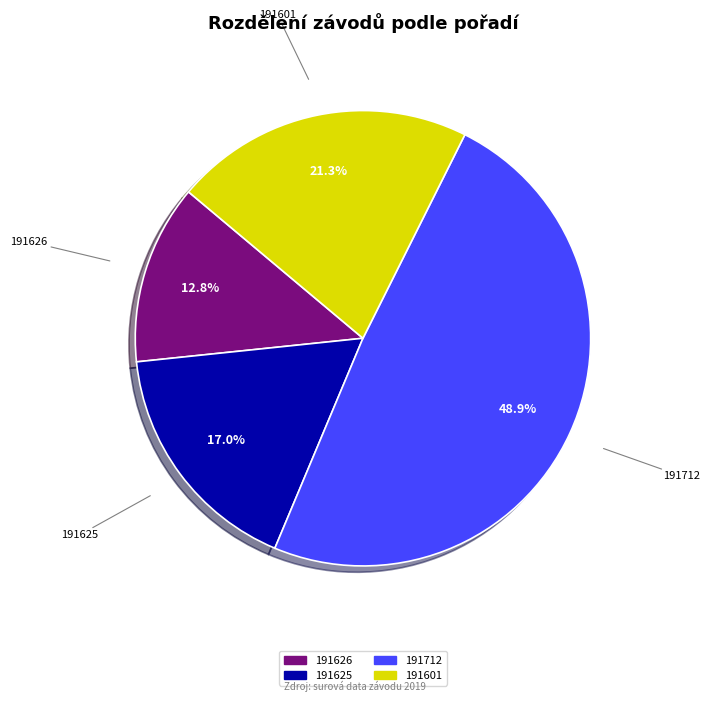

Rank the categories by value from highest to lowest.

191712, 191601, 191625, 191626